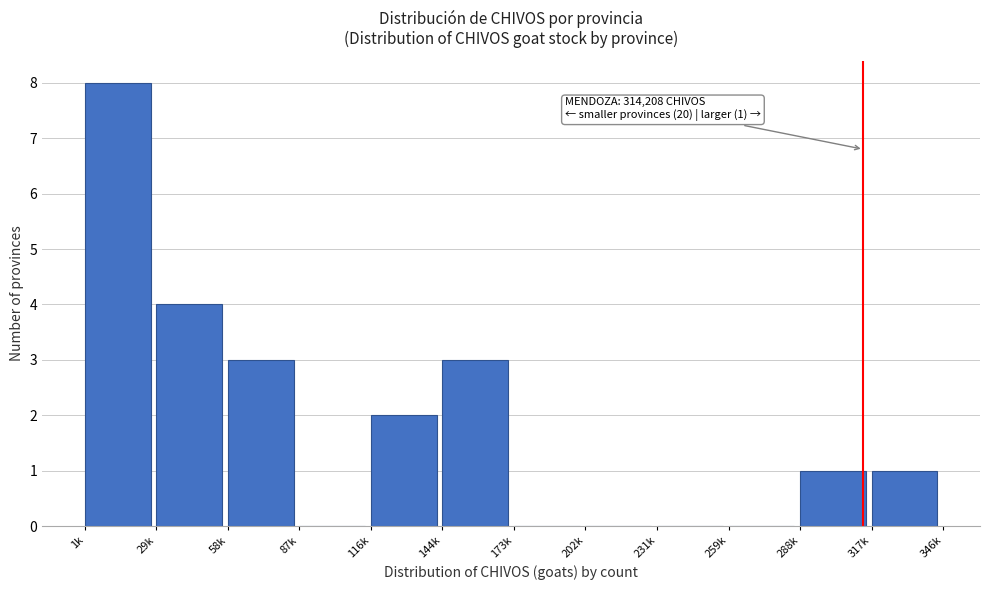

Reading right to left, transcribe all the data shown in this chart.

317k=1	288k=1	259k=0	231k=0	202k=0	173k=0	144k=3	116k=2	87k=0	58k=3	29k=4	1k=8